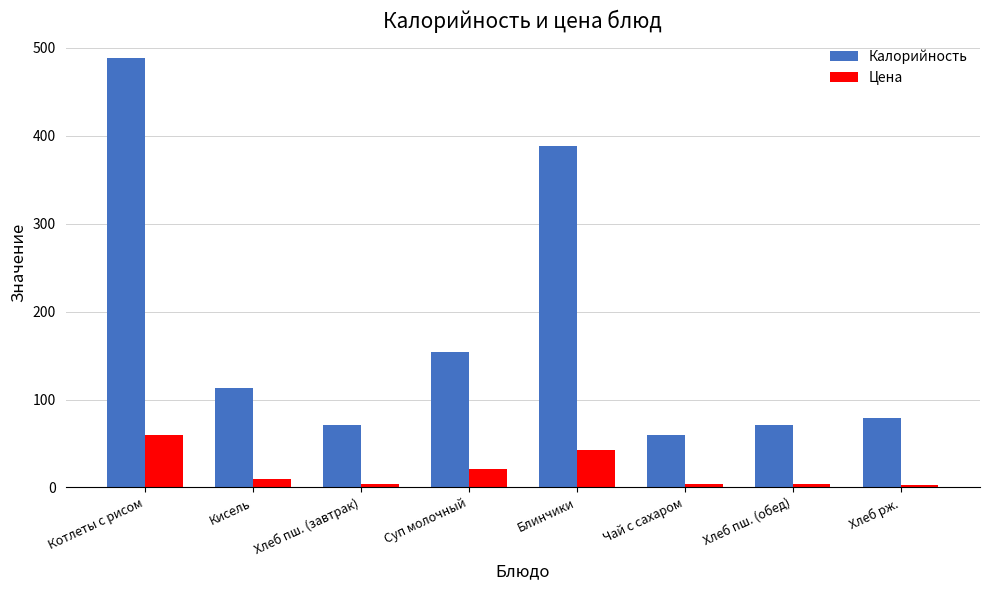

What is the label of the 4th bar from the left?

Суп молочный